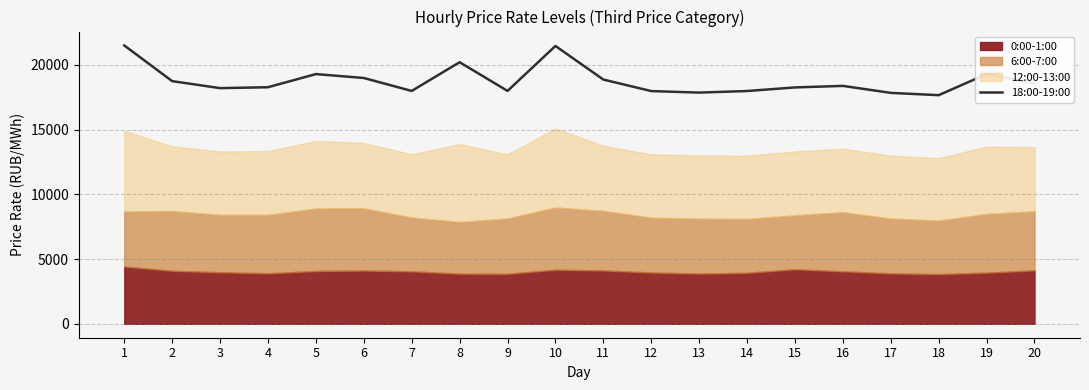

What is the value of the 9th point from the left?

17991.4